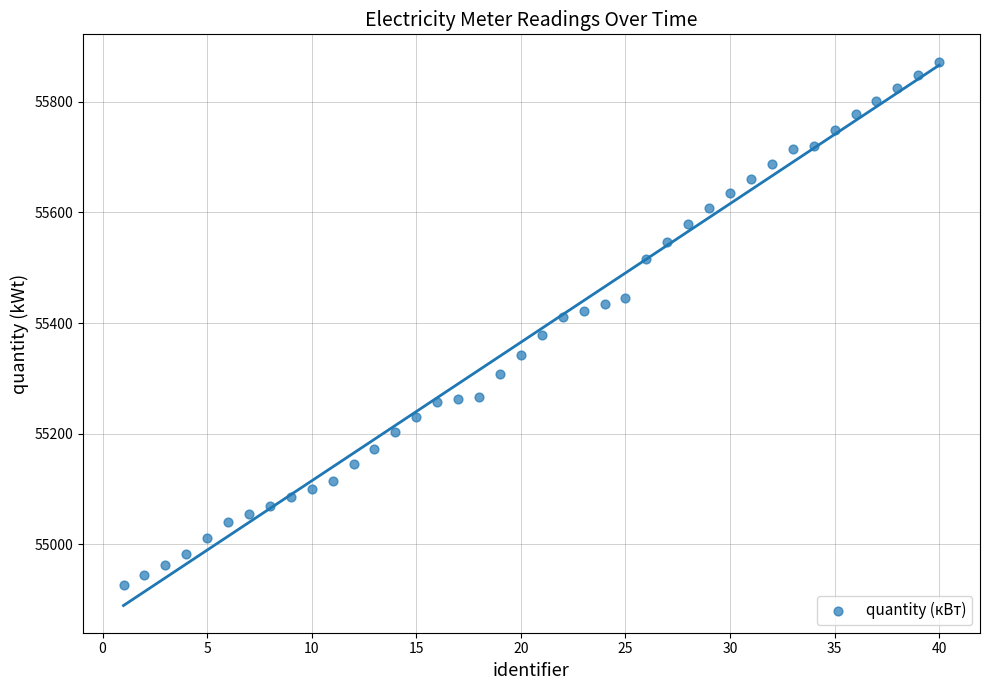

What is the range of X values (max minus min)?

39.0